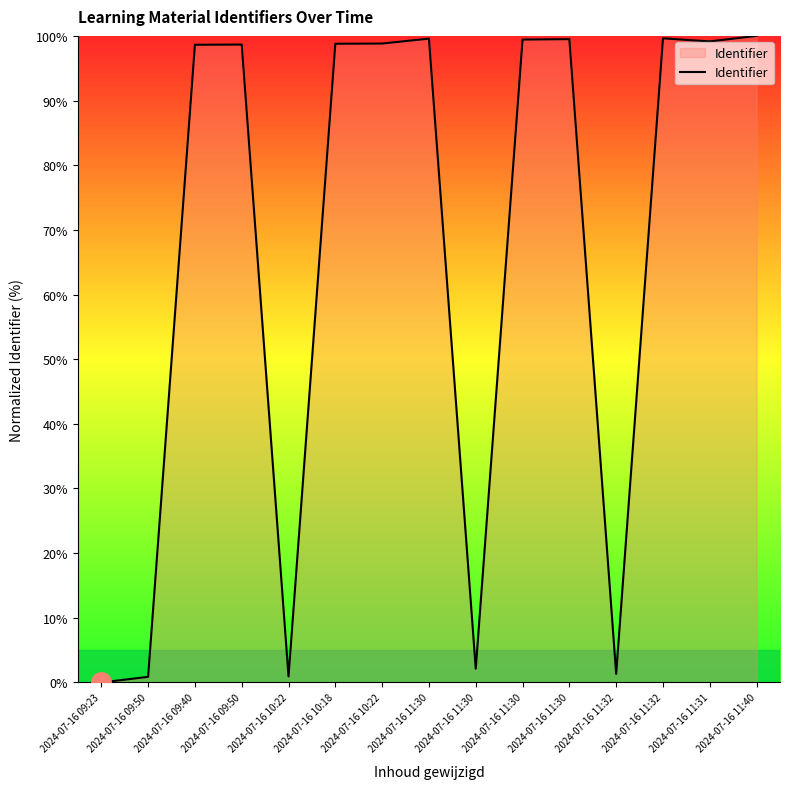

The chart shows a value of 99.6 at 2024-07-16 11:32. True or false?

True